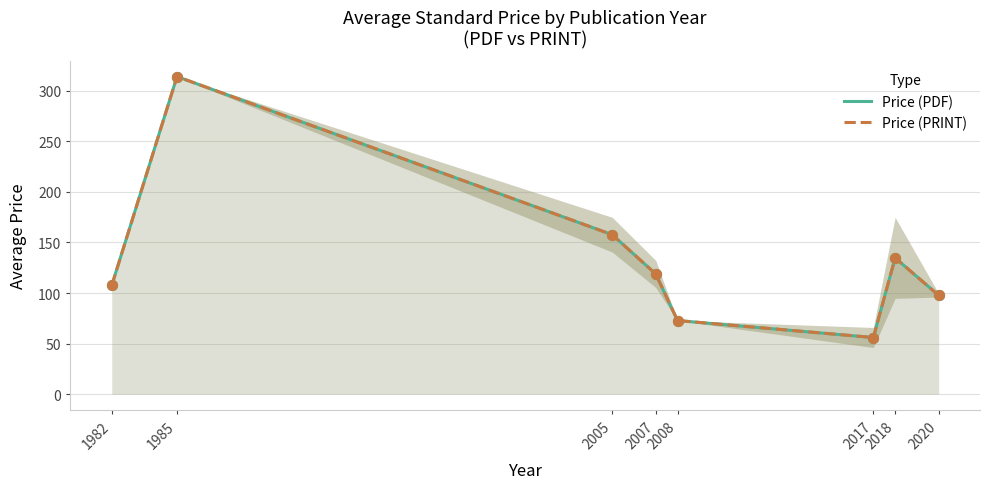

Which series contains the lowest Y value?

Price (PDF)